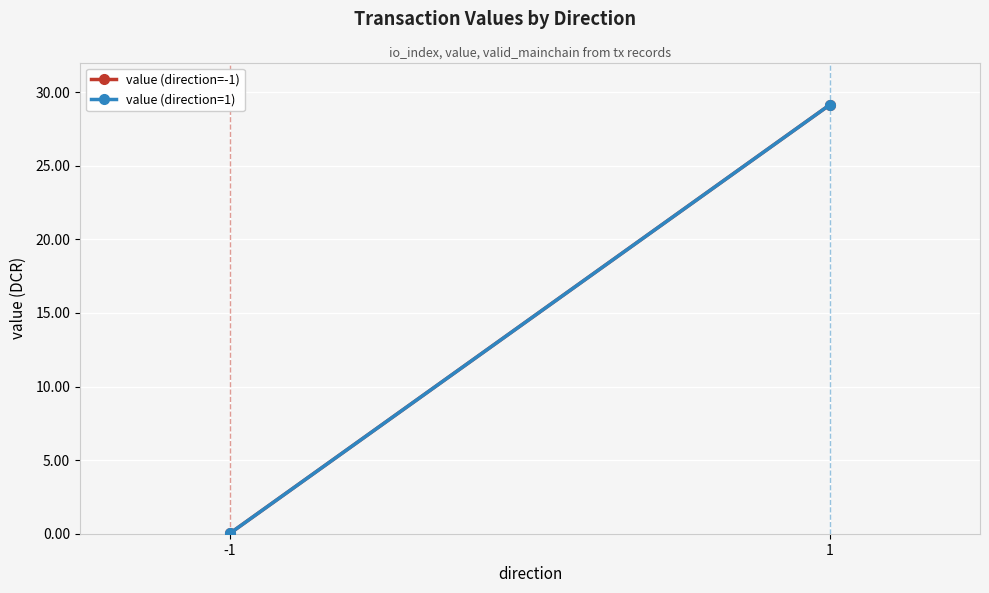

Reading left to right, list all the values displayed in this chart.

value (direction=-1): 0.0	29.1
value (direction=1): 0.0	29.1